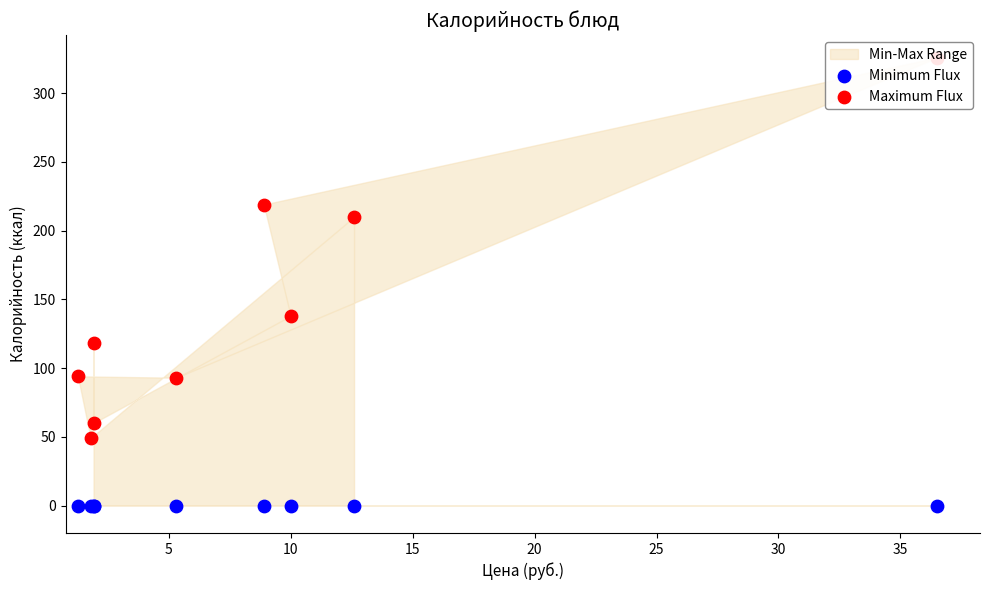

Which series reaches the maximum Y coordinate?

Maximum Flux